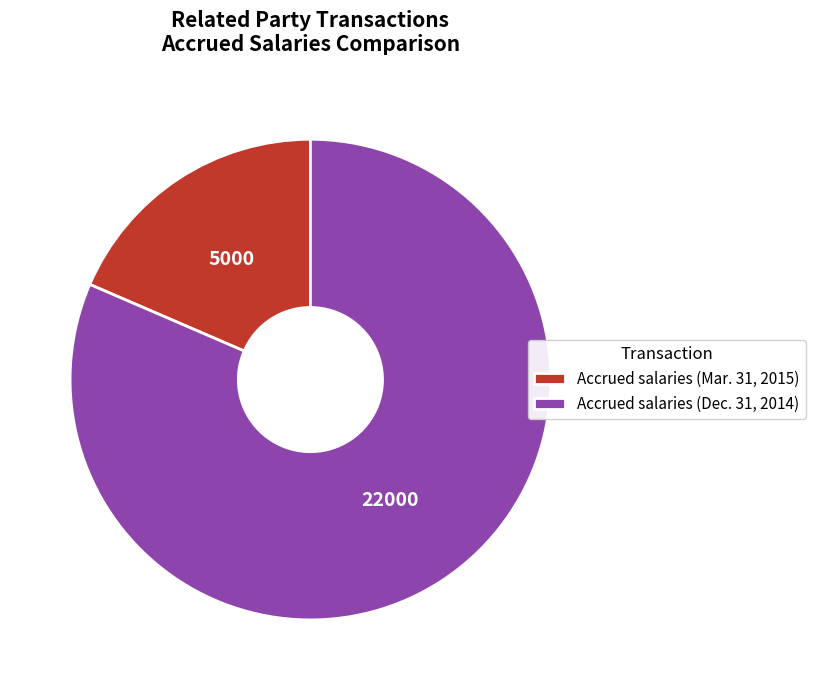

What is the majority slice?

Accrued salaries (Dec. 31, 2014)